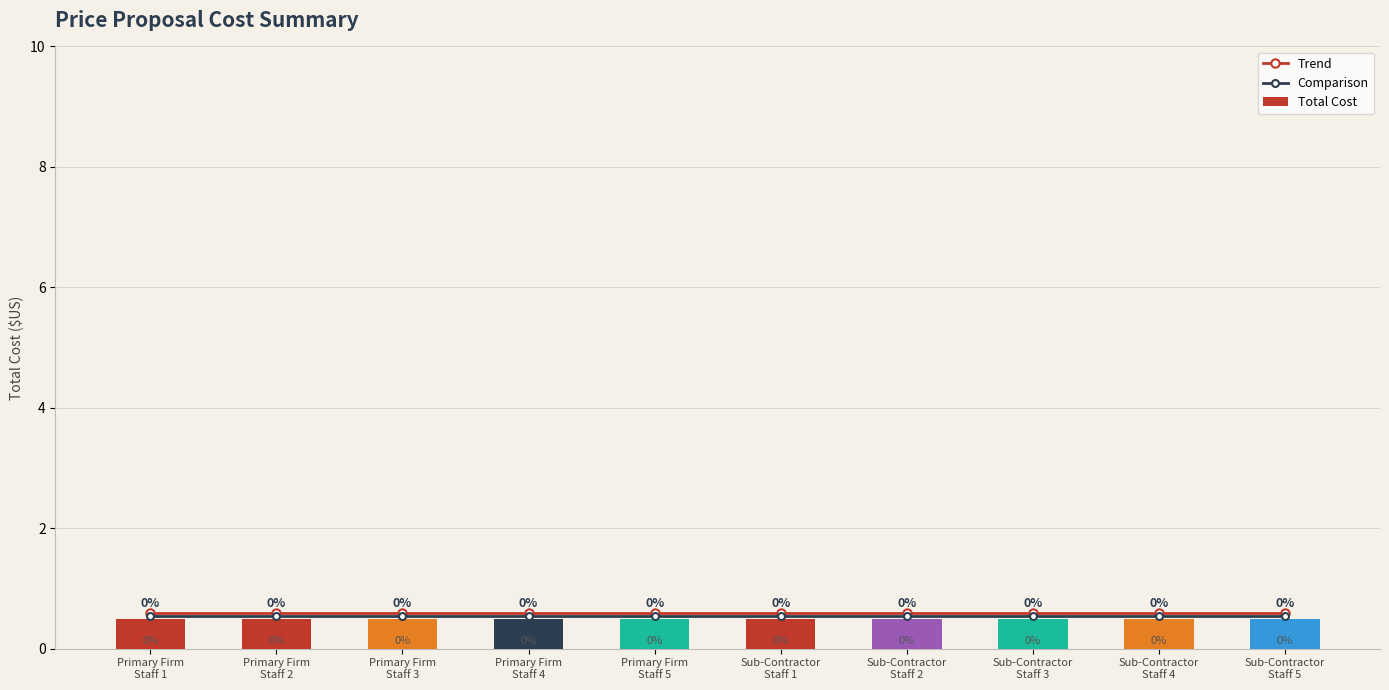

Rank the categories by Comparison value from highest to lowest.

Primary Firm
Staff 1, Primary Firm
Staff 2, Primary Firm
Staff 3, Primary Firm
Staff 4, Primary Firm
Staff 5, Sub-Contractor
Staff 1, Sub-Contractor
Staff 2, Sub-Contractor
Staff 3, Sub-Contractor
Staff 4, Sub-Contractor
Staff 5